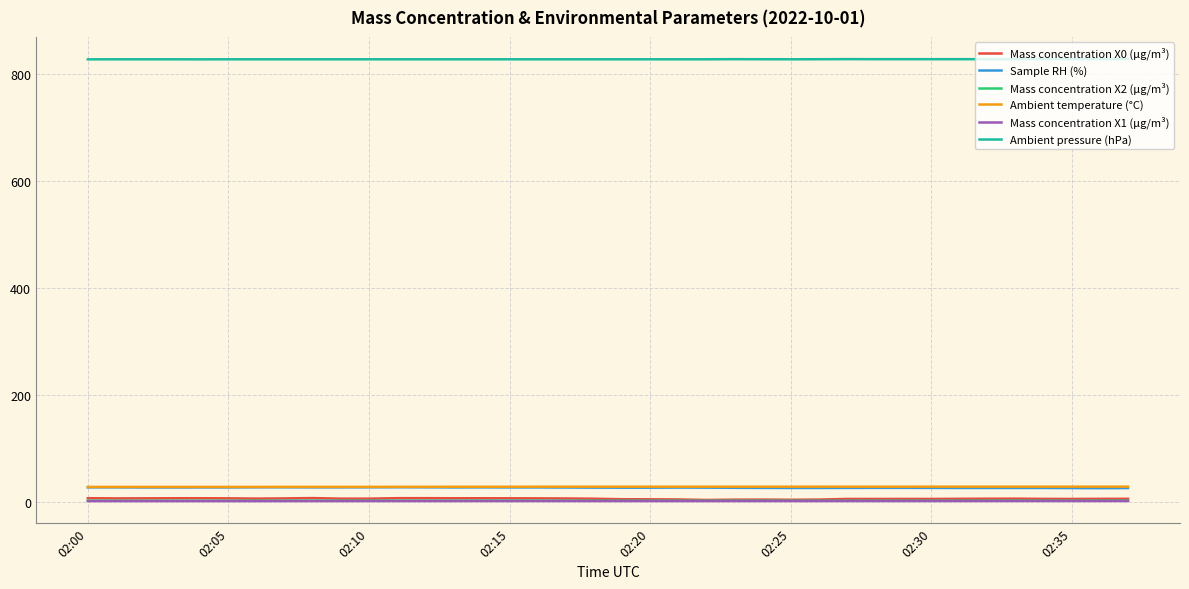

True or false: Sample RH (%) and Mass concentration X0 (μg/m³) cross at least once.

False